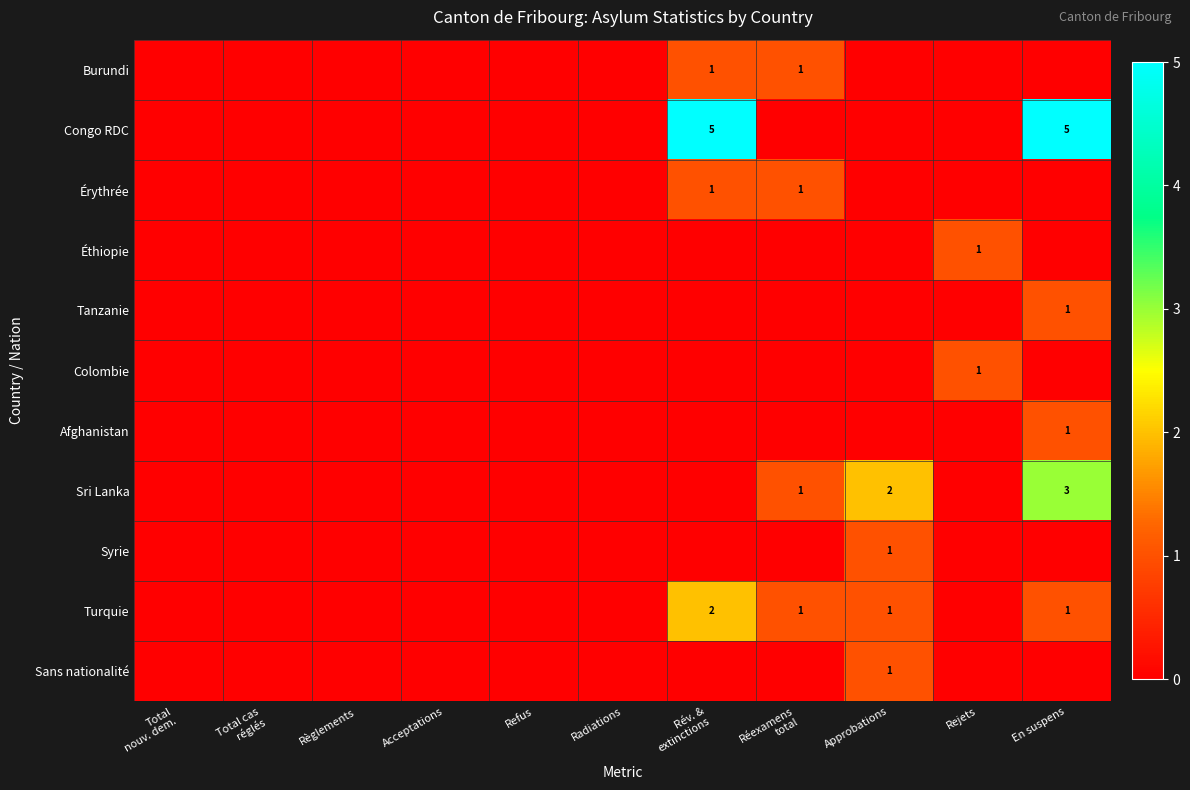

What is the difference between the highest and lowest values at Rév. &
extinctions?

5